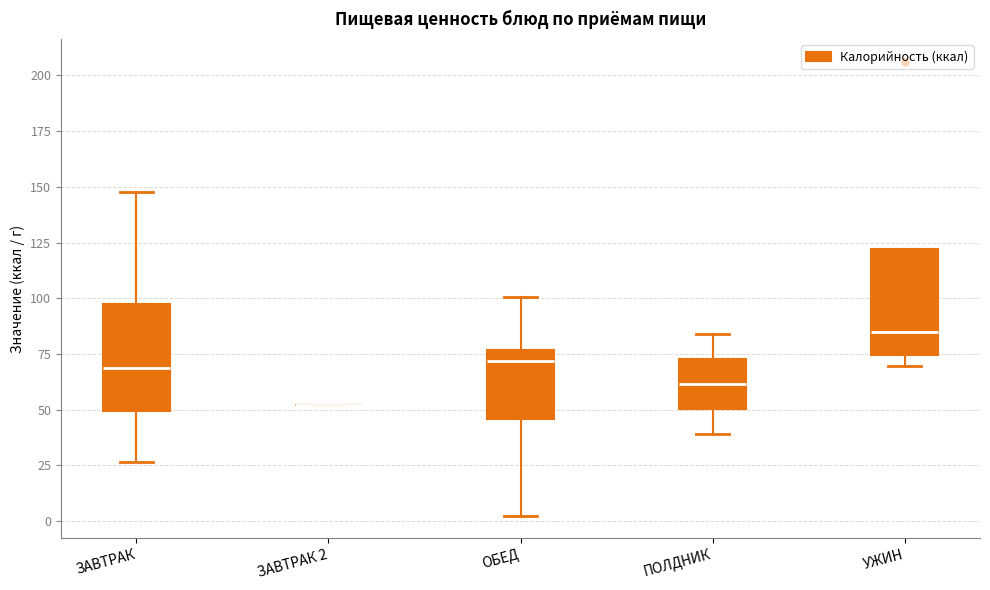

Reading left to right, read every box against the y-axis: the position of its median line, the range the box covers, and the ends of its whiskers. The values are not printed on the chart, so give them approximately, as read against the axis.

ЗАВТРАК: median 70, box 50 to 95, whiskers 25 to 150
ЗАВТРАК 2: box collapsed to a line at 50, whiskers 50 to 50
ОБЕД: median 70, box 45 to 75, whiskers 0 to 100
ПОЛДНИК: median 60, box 50 to 75, whiskers 40 to 85
УЖИН: median 85, box 75 to 120, whiskers 70 to 120